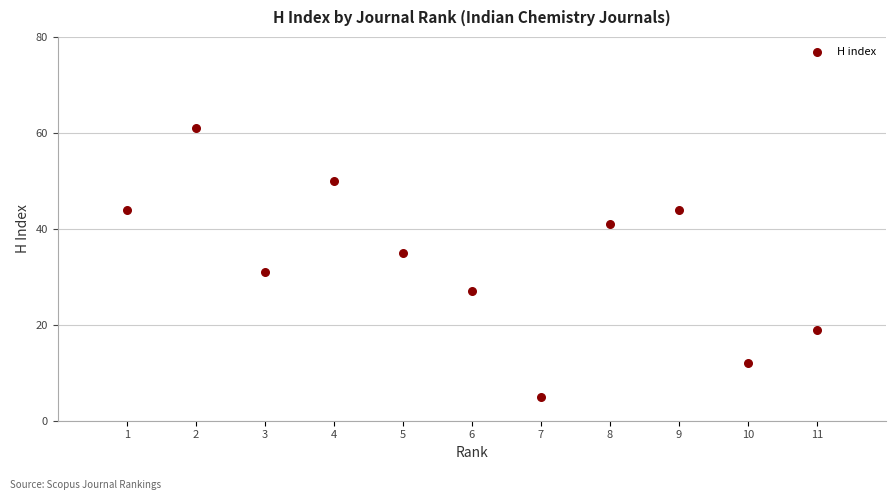

What is the range of X values (max minus min)?

10